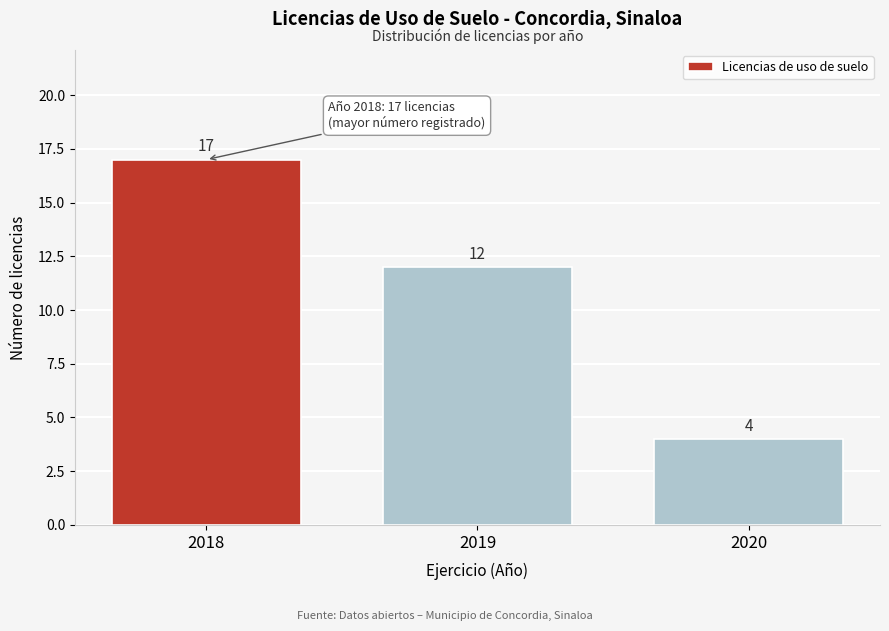

Reading left to right, extract all data points from this chart.

2018=17	2019=12	2020=4